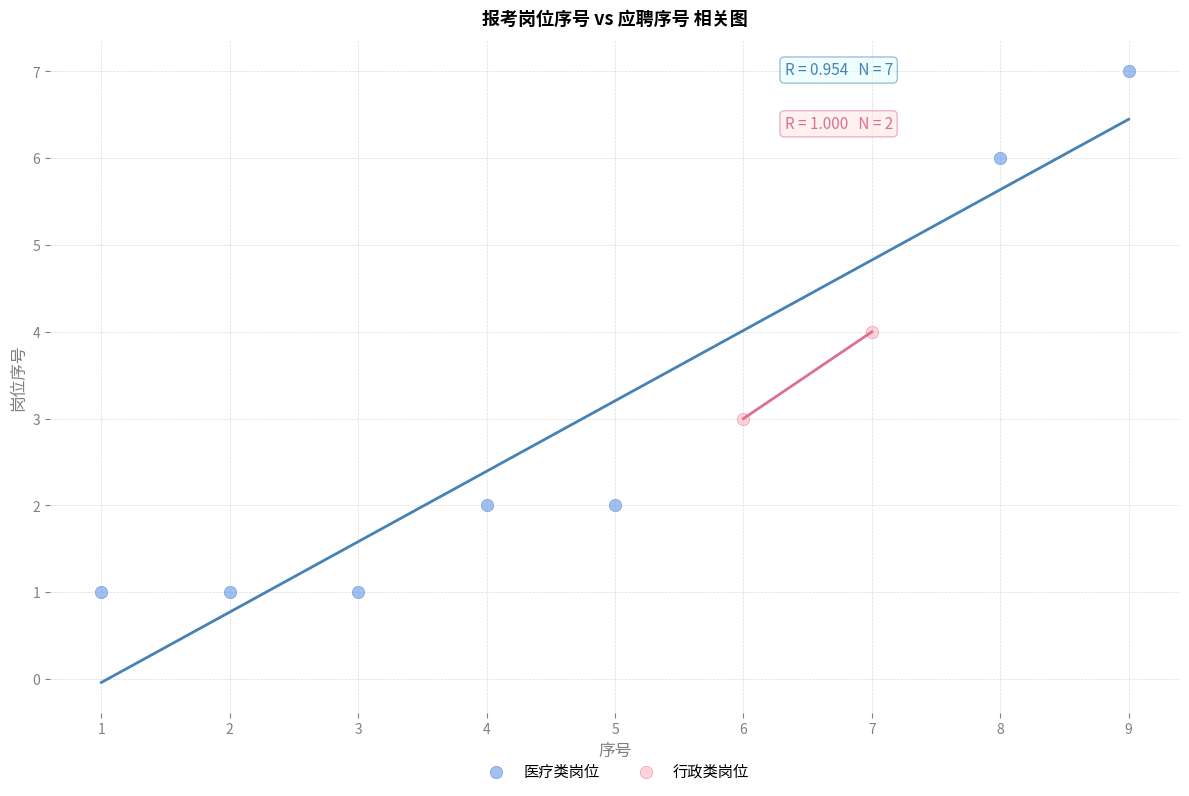

Which series contains the highest Y value?

医疗类岗位